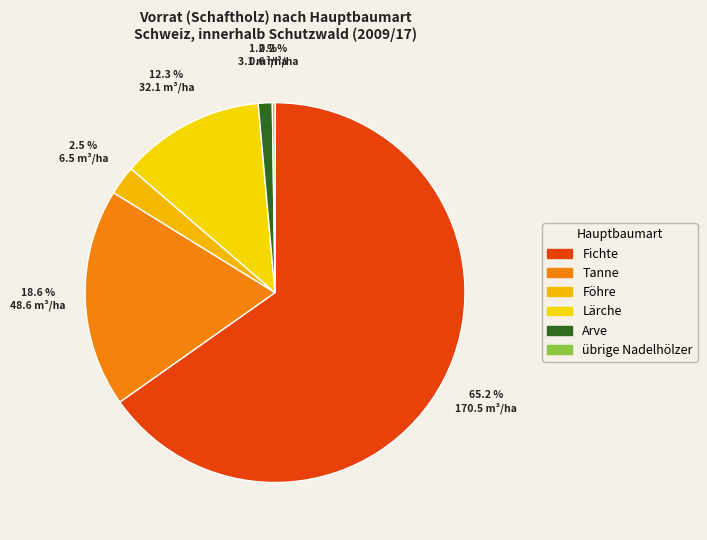

Which category has the biggest portion of the pie?

Fichte